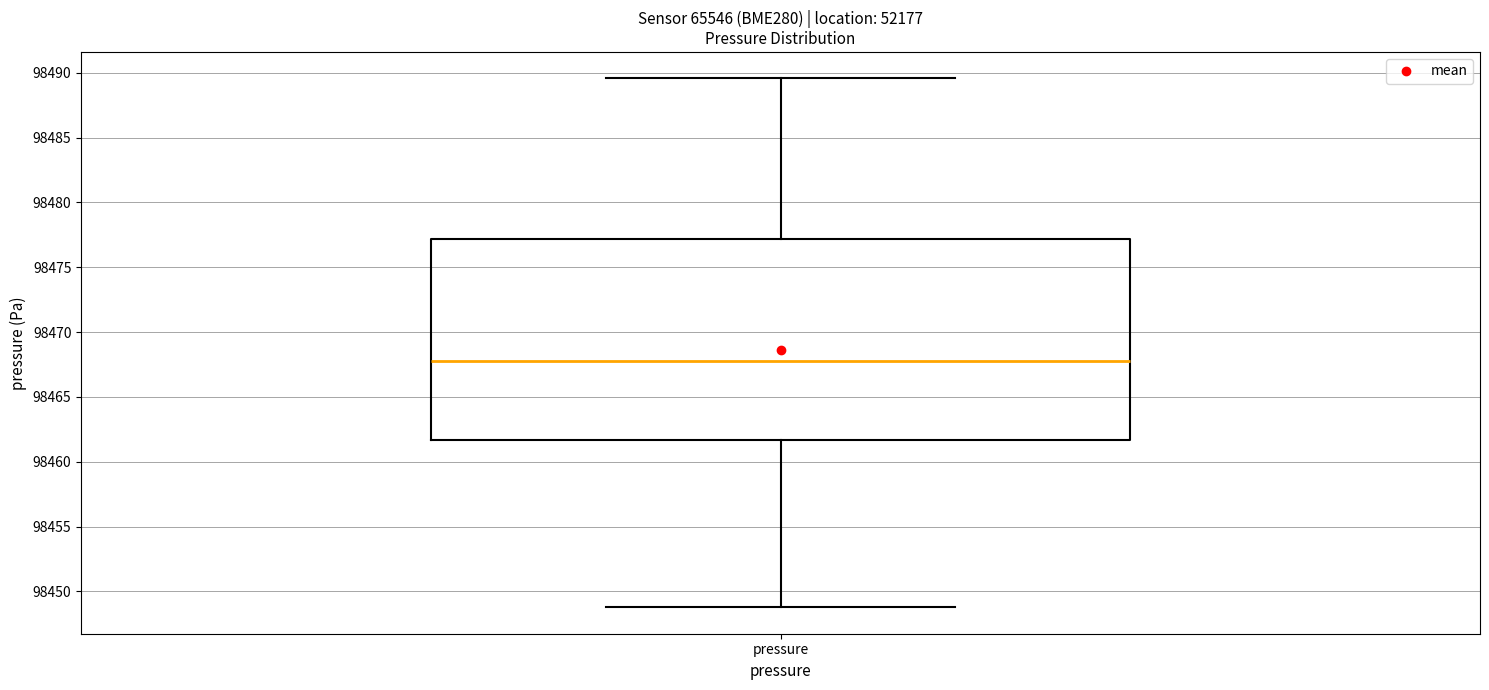

Transcribe this box plot: give where the median line is, the range the box spans, and where the two whiskers end, as read against the y-axis. The values are not printed on the chart, so give them approximately, as read against the axis.

median 98468.0, box 98461.5 to 98477.0, whiskers 98449.0 to 98489.5